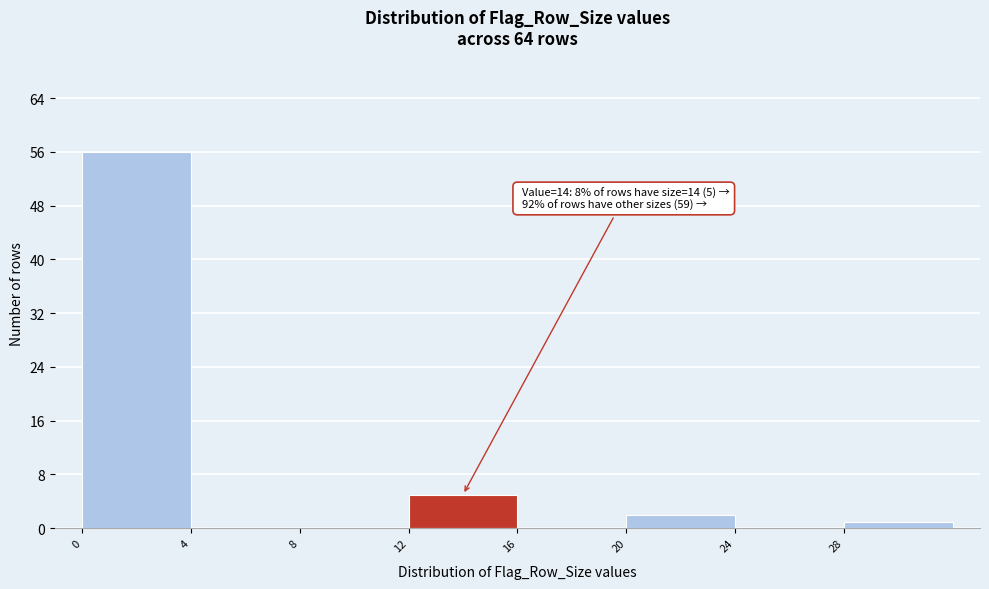

Which range on the x-axis has the tallest bar?

0 to 4